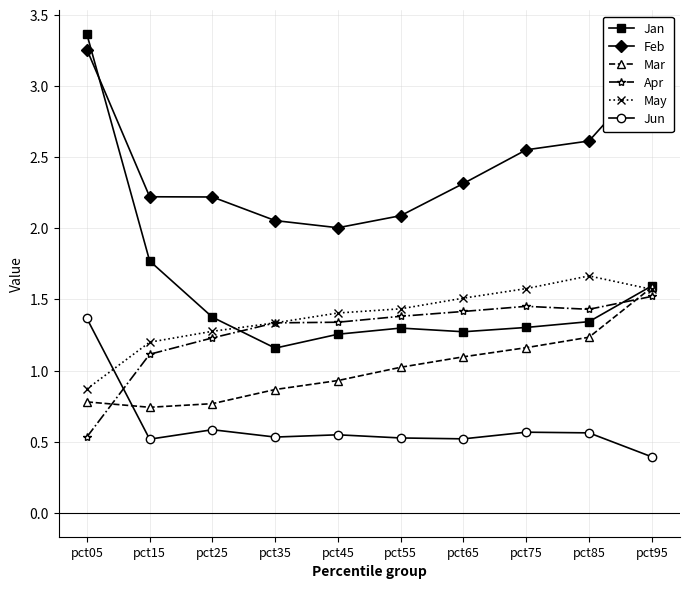

How many data points in May are less than 1?

1